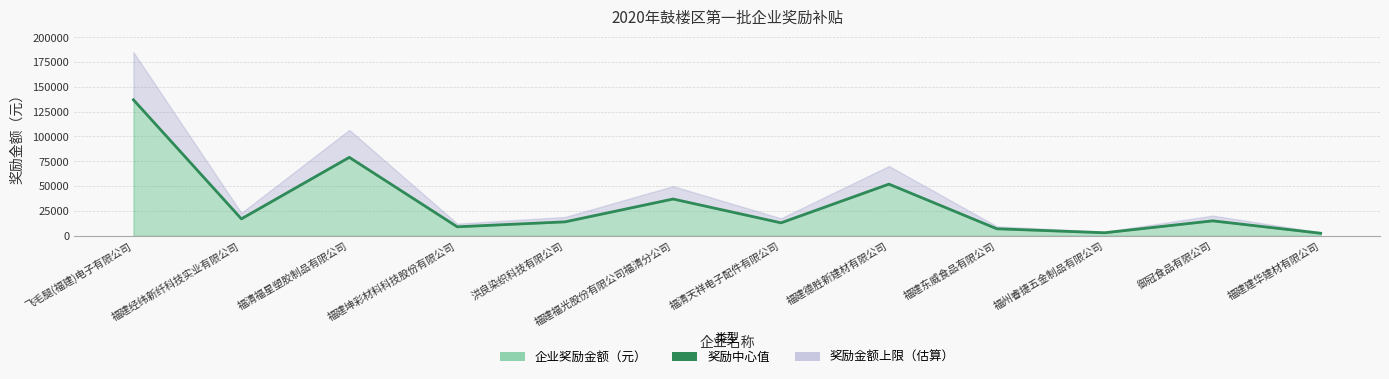

How many values are below 15000?

6